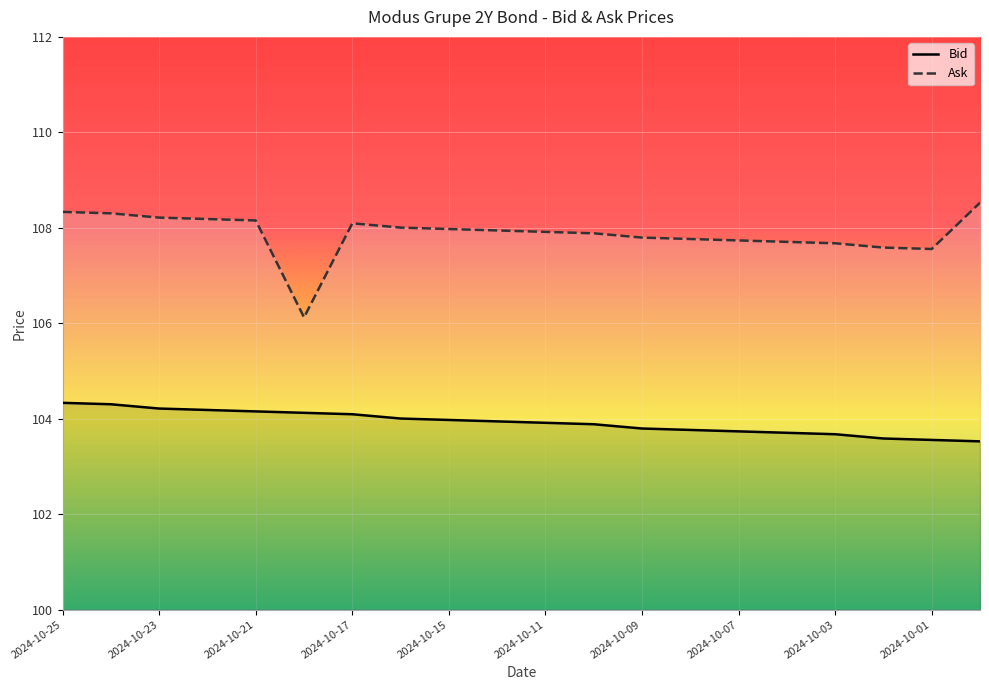

Is it true that Ask equals 108.3 at 2024-10-25?

True